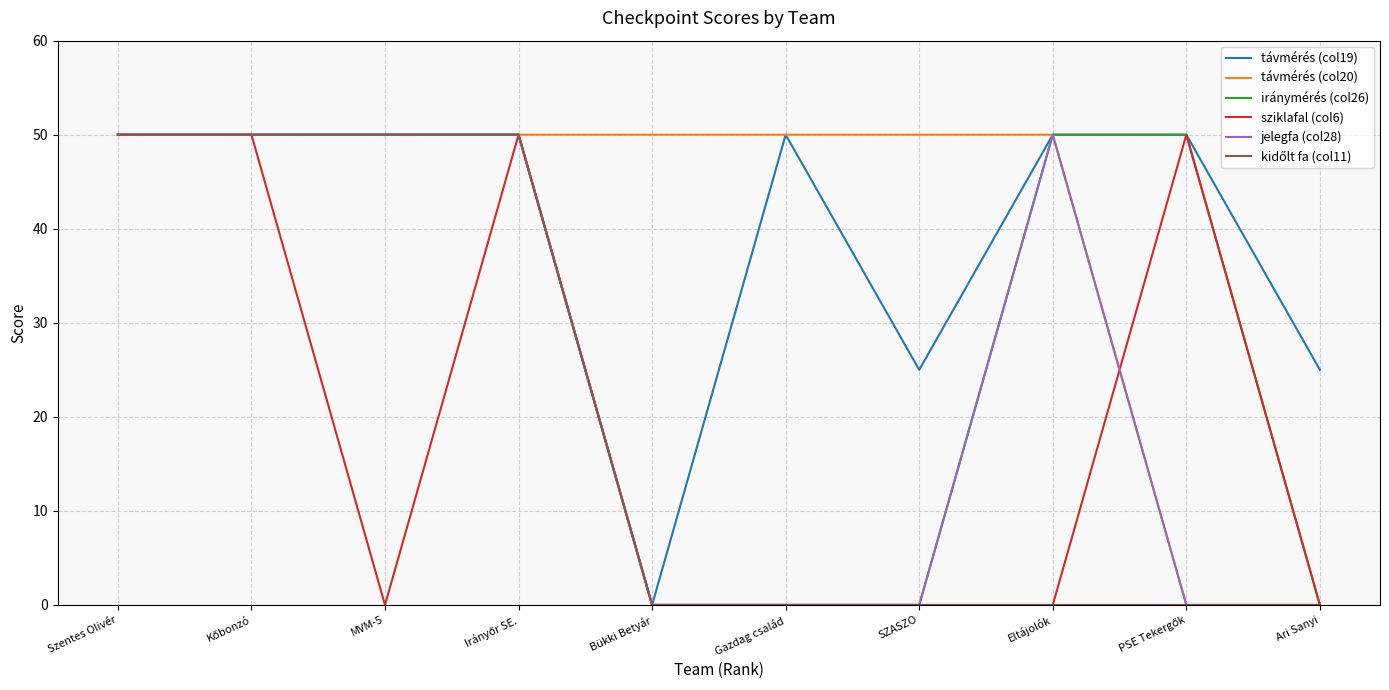

Which category has the lowest value in the távmérés (col19) series?

Bükki Betyár